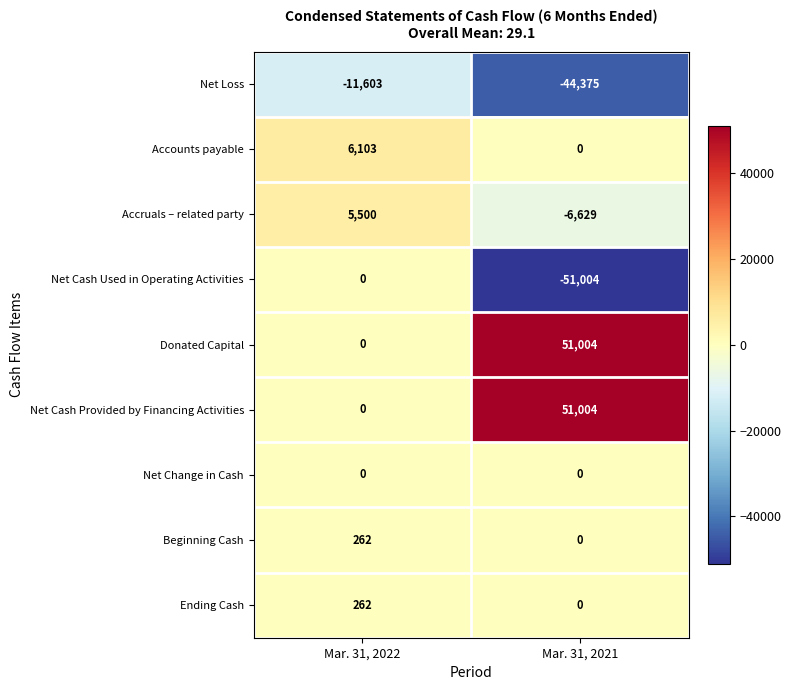

What is the smallest value displayed?

-51004